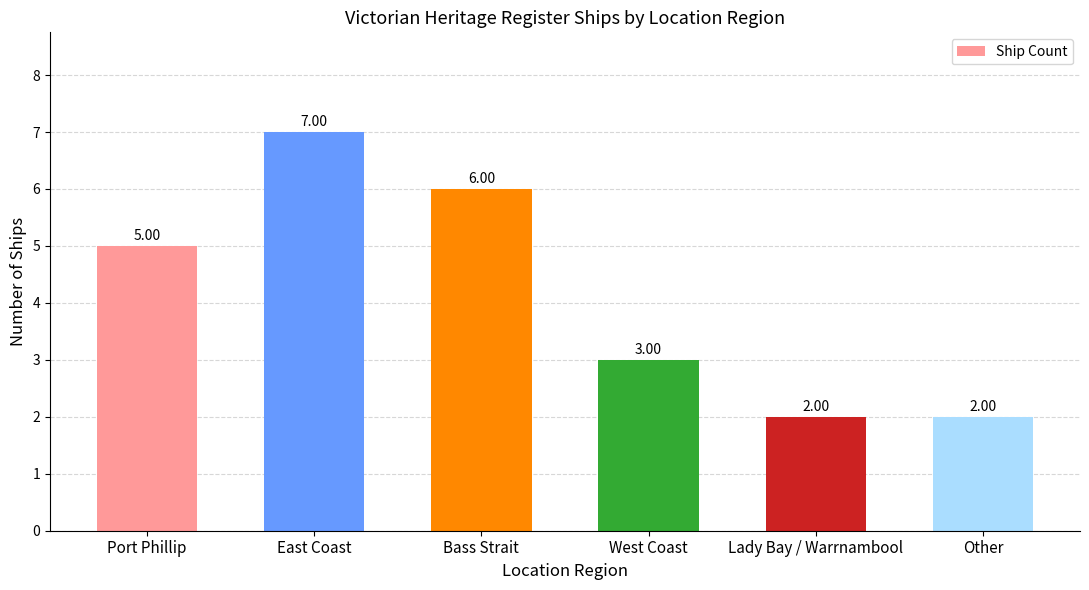

What is the sum of all values?

25